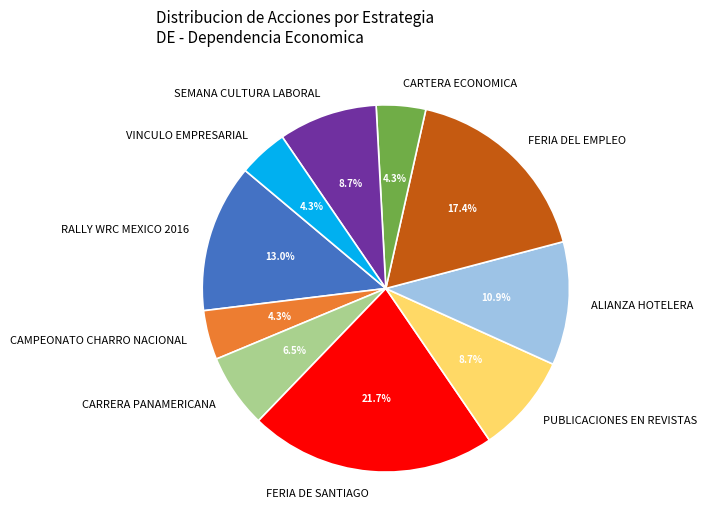

Between FERIA DEL EMPLEO and FERIA DE SANTIAGO, which is larger?

FERIA DE SANTIAGO